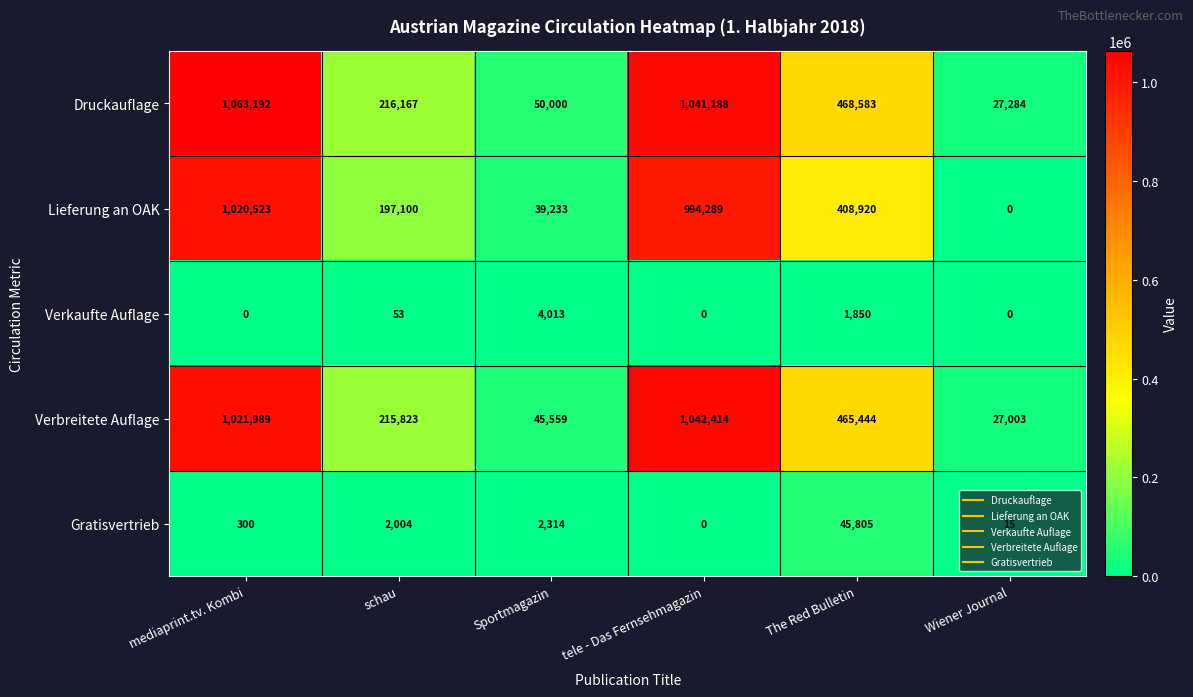

The value of Gratisvertrieb at schau is 1017. True or false?

False